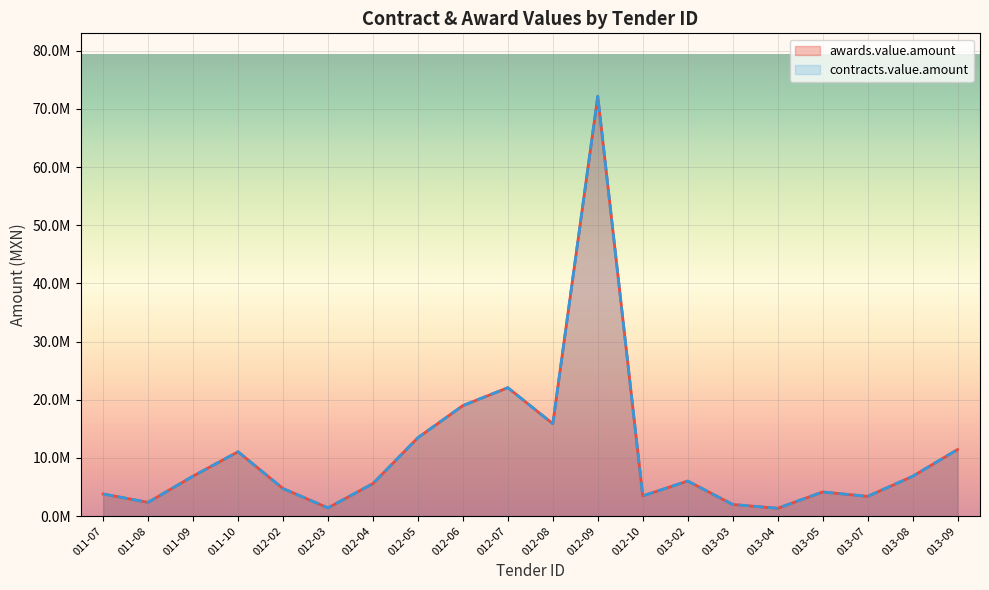

What is the difference between the maximum and minimum values in the awards.value.amount series?

70846077.2